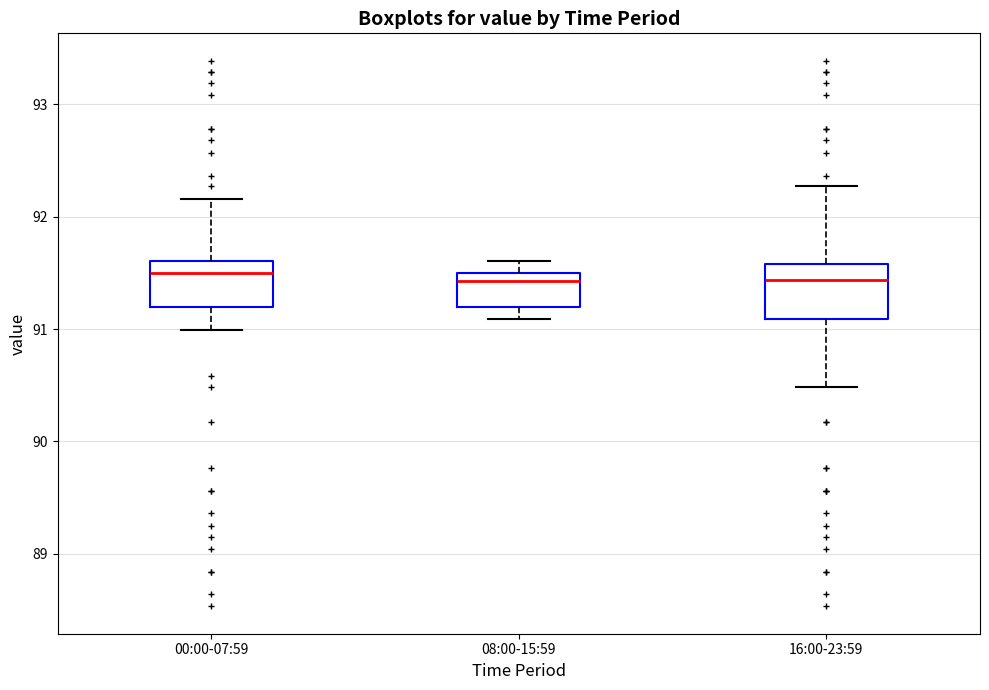

Reading left to right, read every box against the y-axis: the position of its median line, the range the box covers, and the ends of its whiskers. The values are not printed on the chart, so give them approximately, as read against the axis.

00:00-07:59: median 91.5, box 91.2 to 91.6, whiskers 91.0 to 92.2
08:00-15:59: median 91.4, box 91.2 to 91.5, whiskers 91.1 to 91.6
16:00-23:59: median 91.4, box 91.1 to 91.6, whiskers 90.5 to 92.3